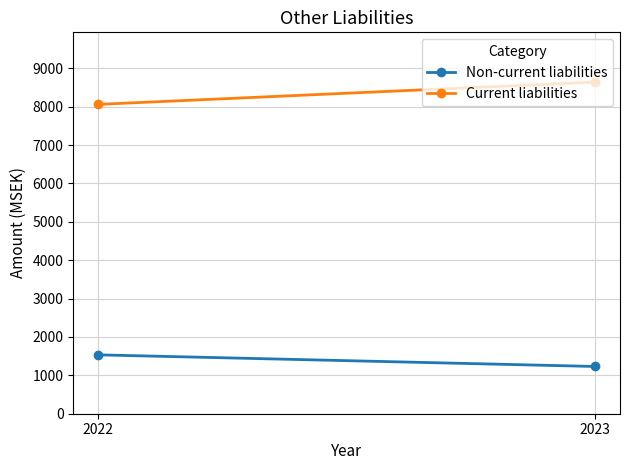

What is the average value of the Non-current liabilities series?

1382